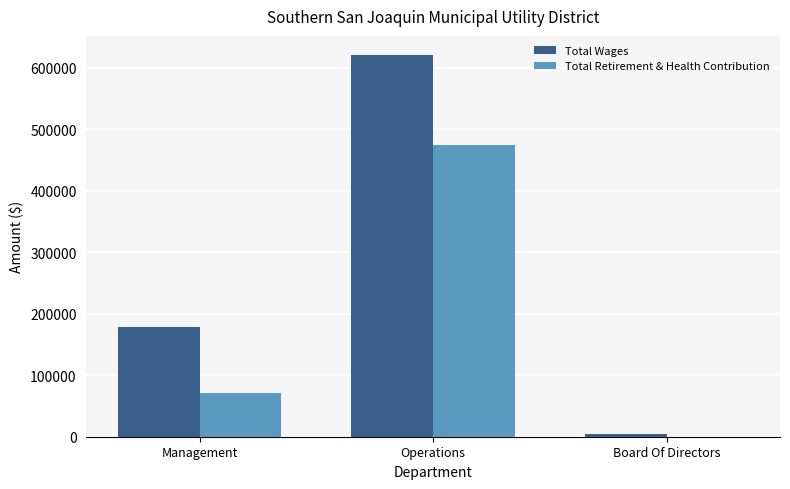

At which label is Total Wages closest to 312785?

Management